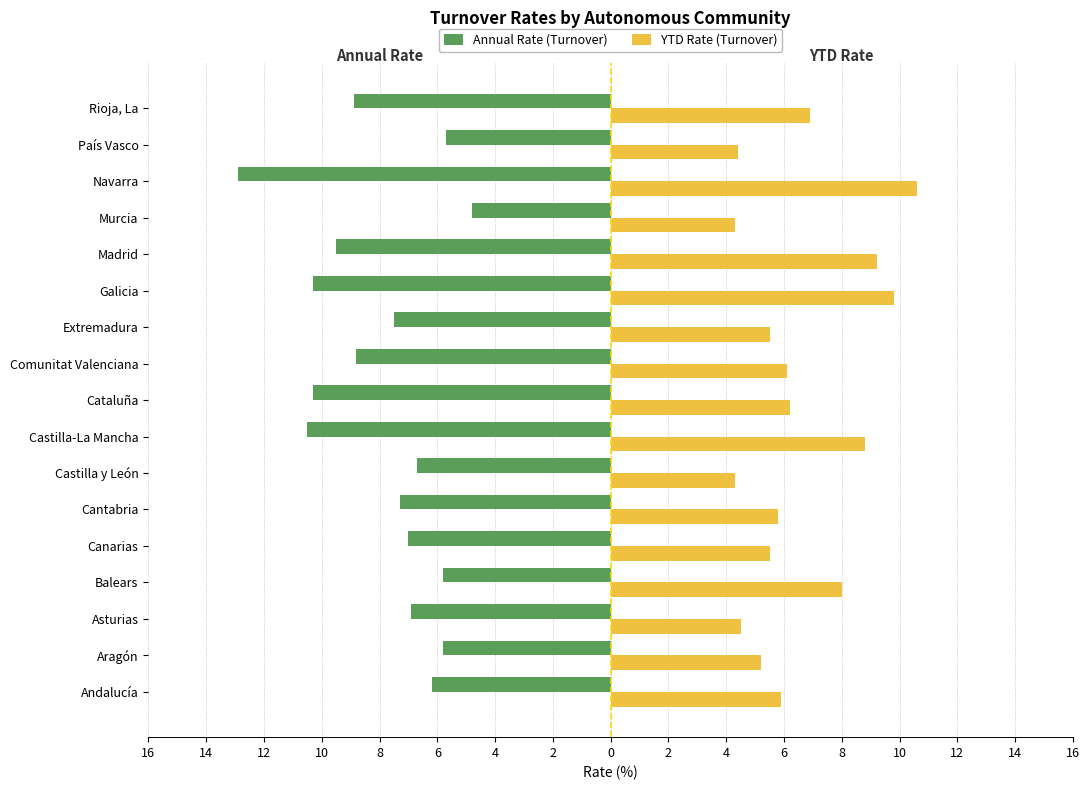

What are all the series names shown in the legend?

Annual Rate (Turnover), YTD Rate (Turnover)